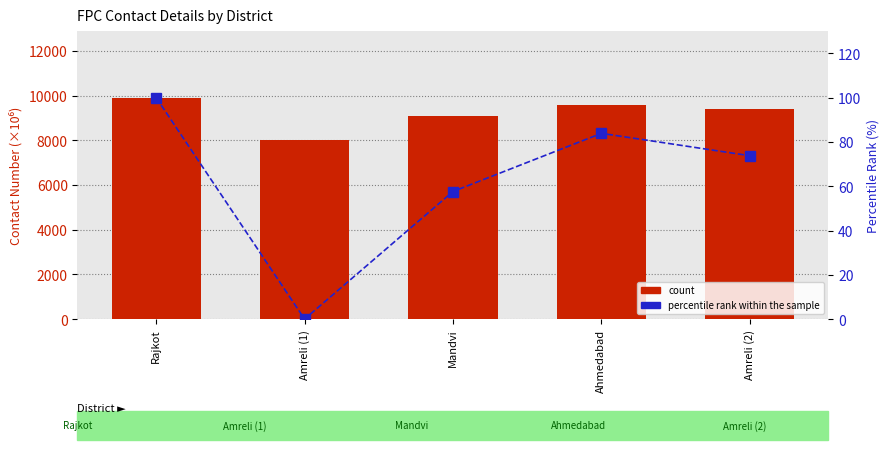

What are all the series names shown in the legend?

count, percentile rank within the sample